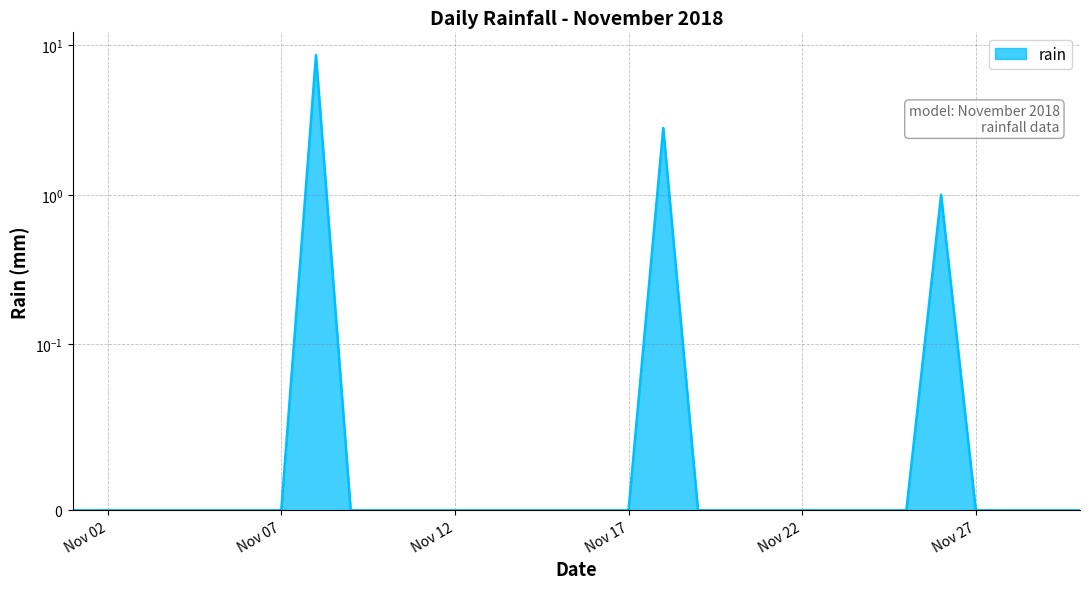

How many positive values are there?

3